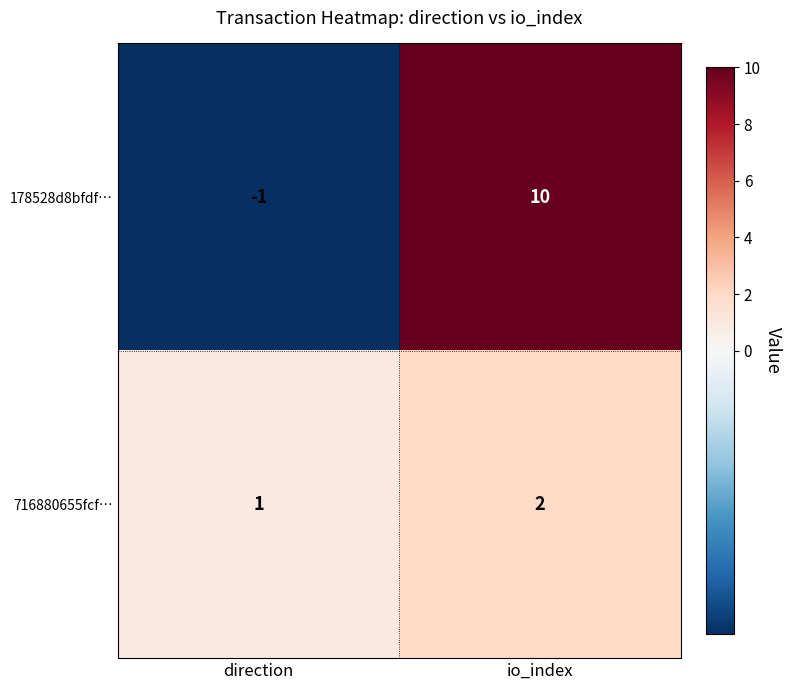

Where is 716880655fcf… nearest to the value 1?

direction